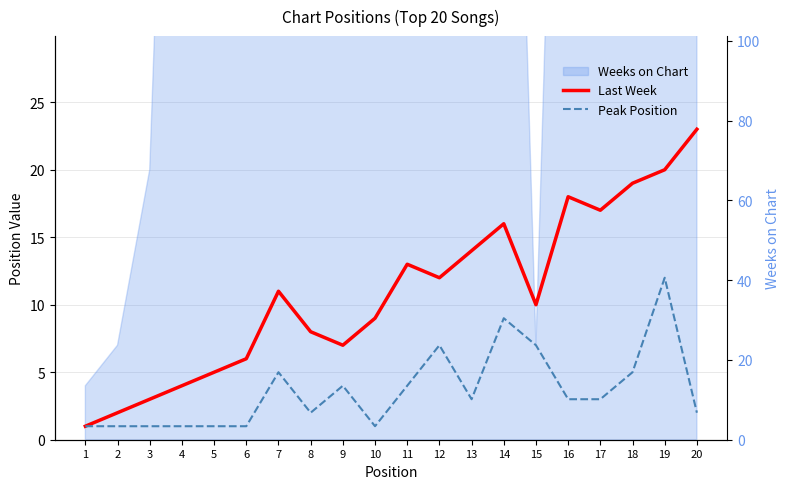

At which label does Peak Position reach its peak?

19